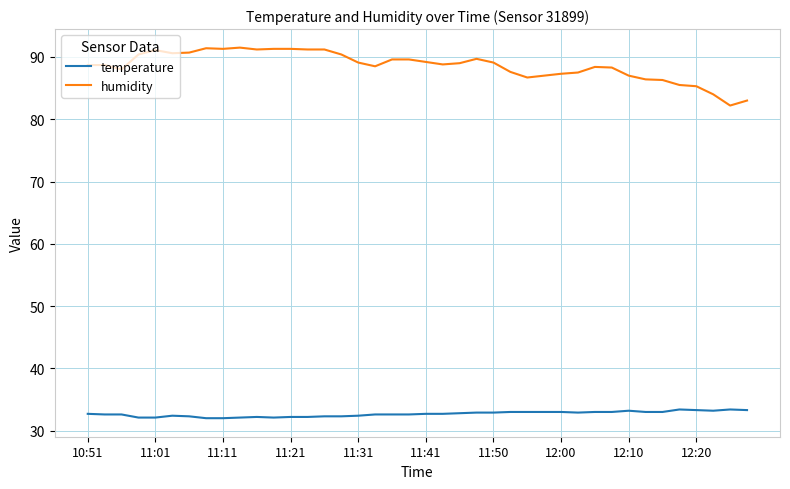

Which series has the largest total across all categories?

humidity